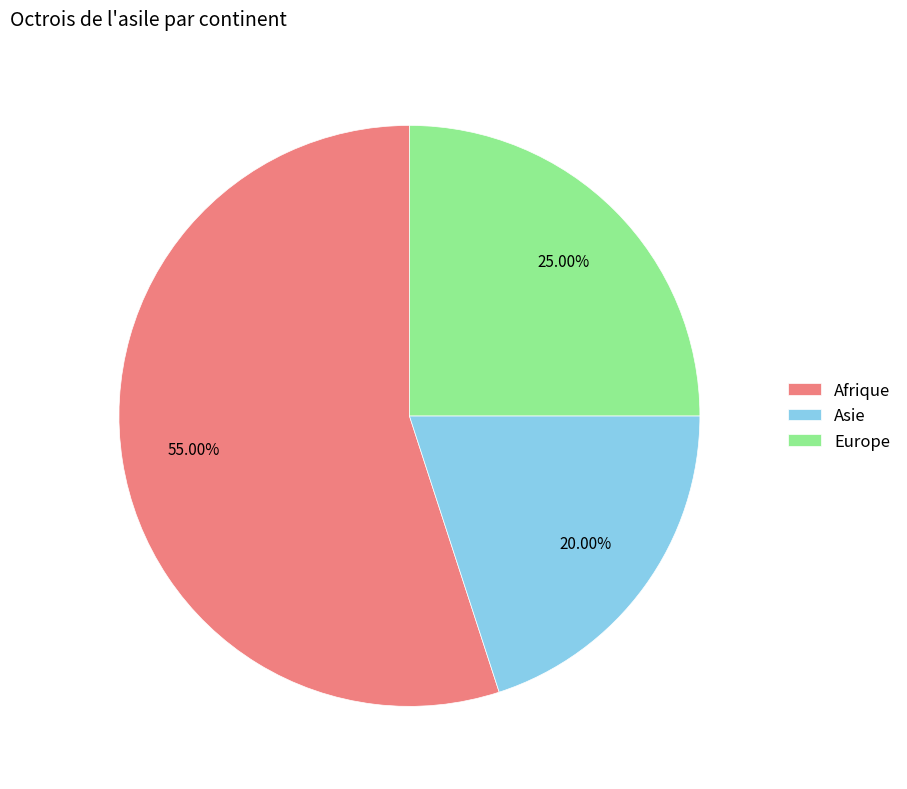

True or false: Afrique accounts for 62% of the total.

False